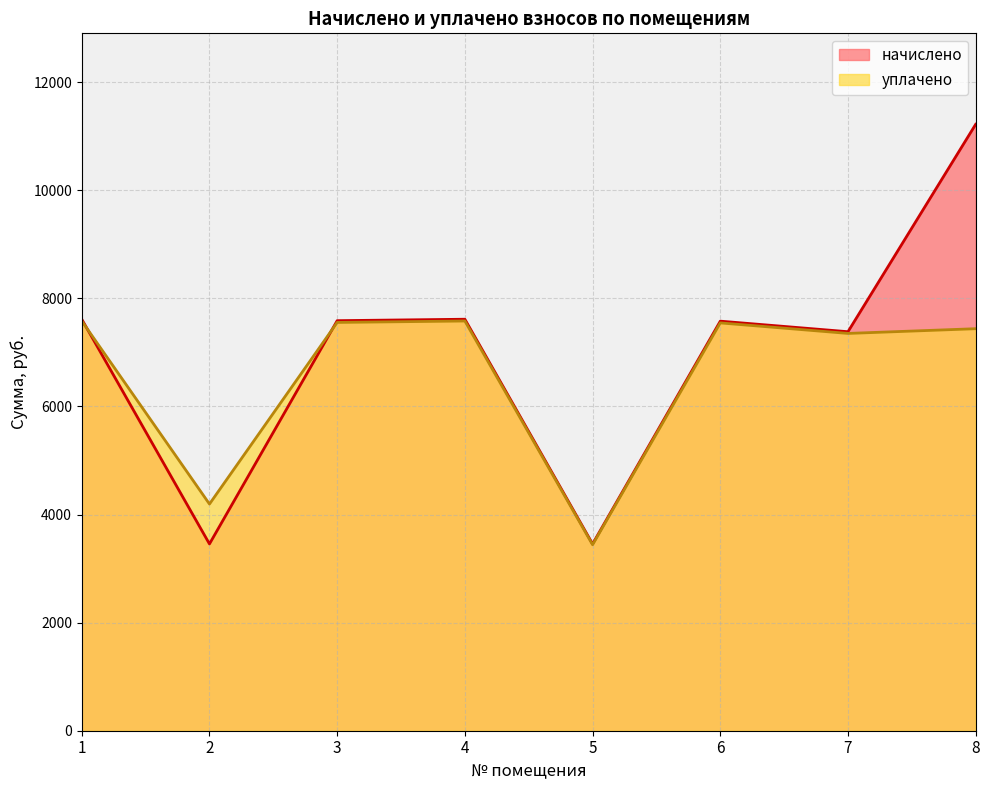

Which series has the largest range (max minus min)?

начислено